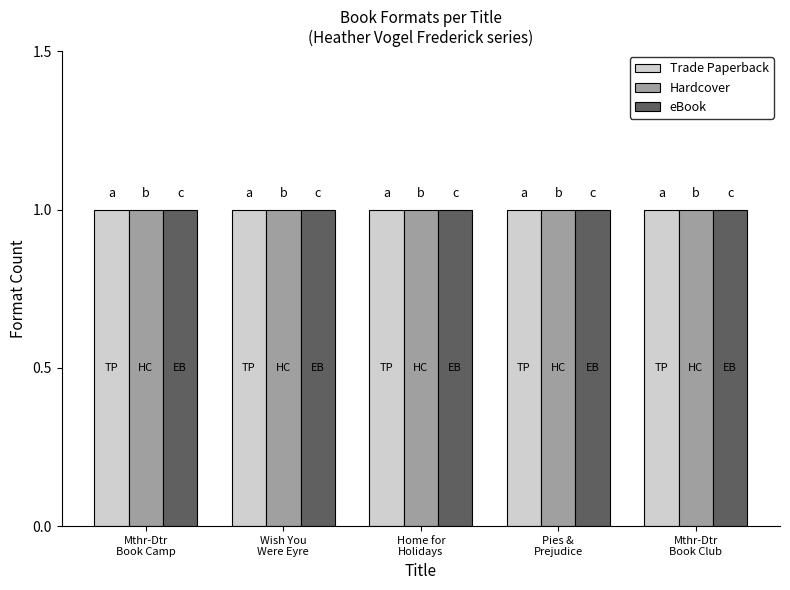

At which category does the chart reach its peak across all series?

Mother-Daughter Book Camp